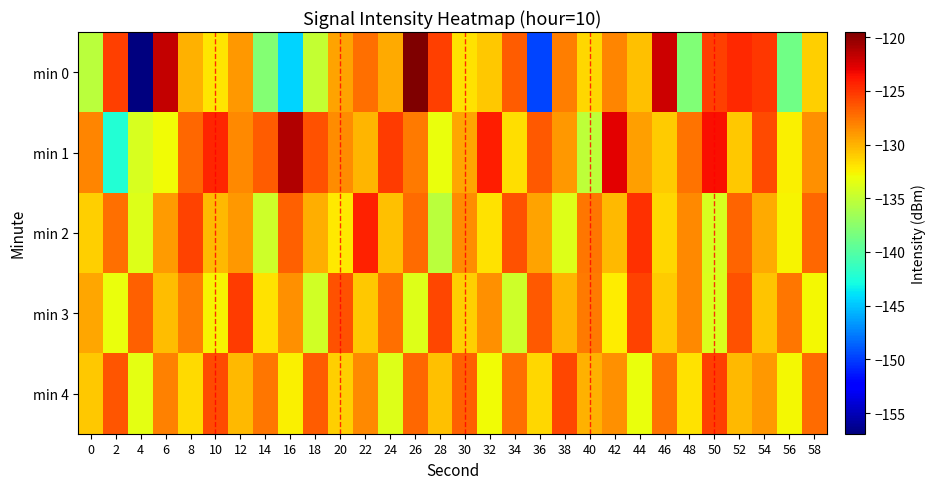

Which series changed the most between 50 and 56?

min 0